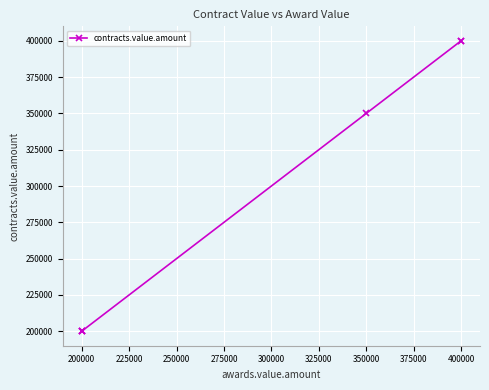

What is the minimum value shown in the chart?

200000